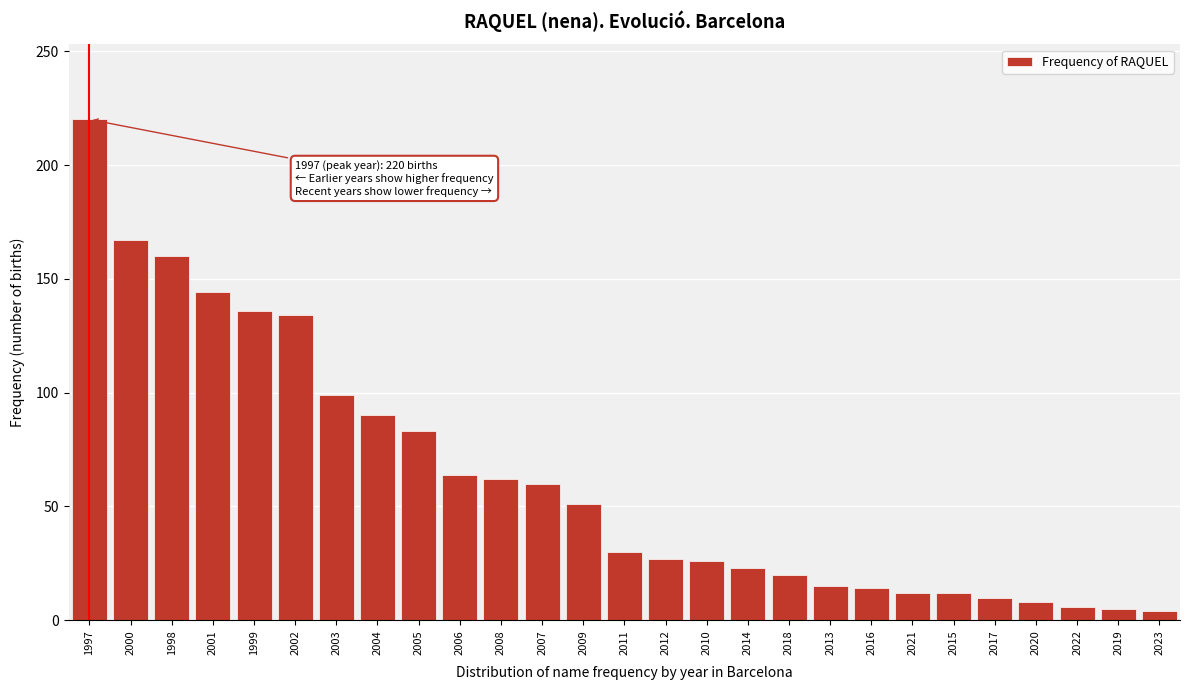

What is the greatest value displayed?

220